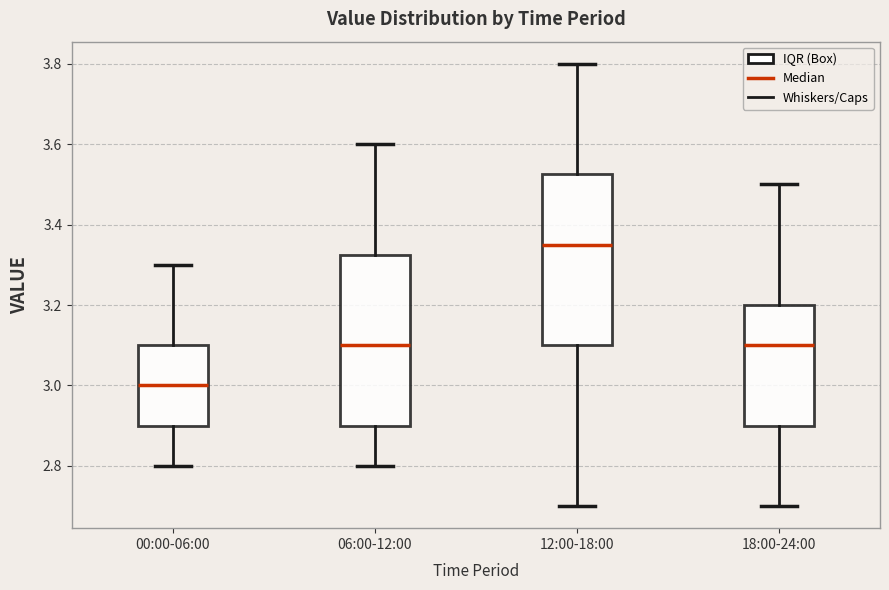

Where is the upper edge of the box for 06:00-12:00 on the y-axis? The values are not printed on the chart, so give them approximately, as read against the axis.

3.32